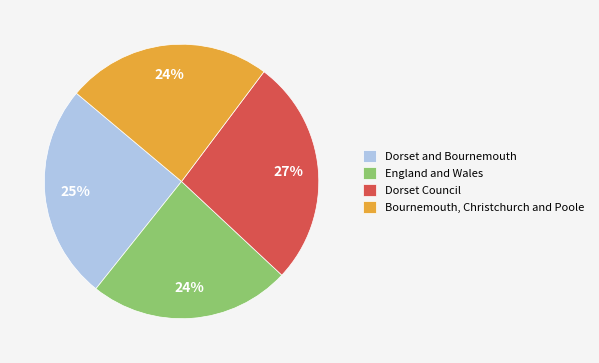

How many segments does this pie chart have?

4